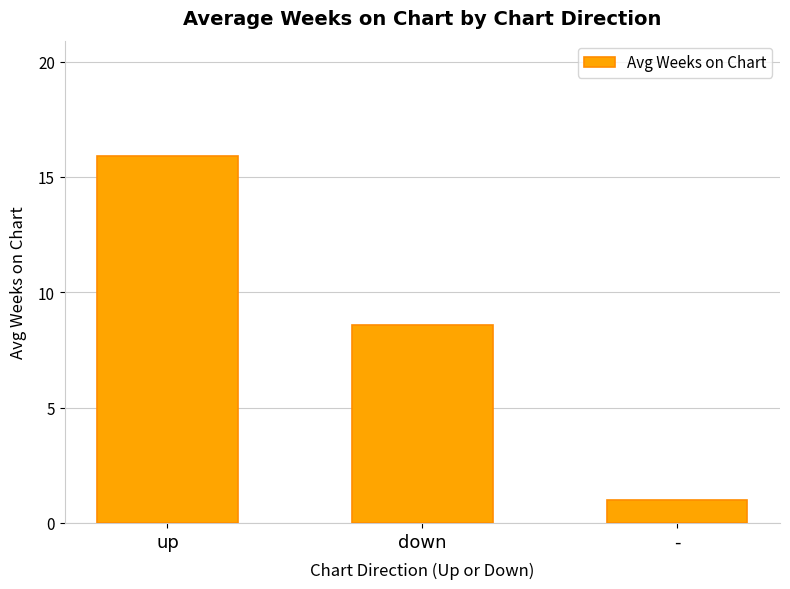

What value does the data have at up?

15.9